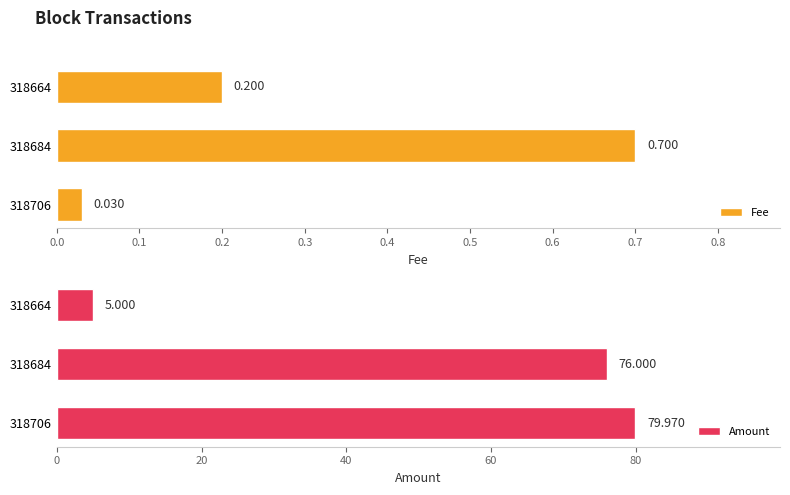

What is the total value across all series at 318706?

80.0